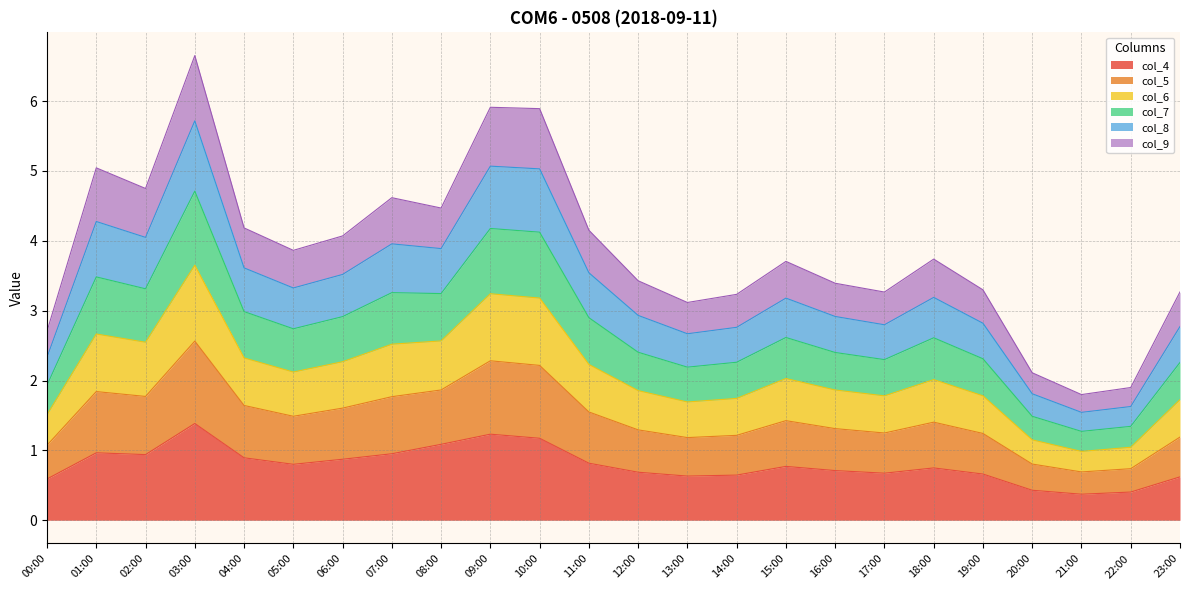

What is the label of the 17th point from the left?

16:00